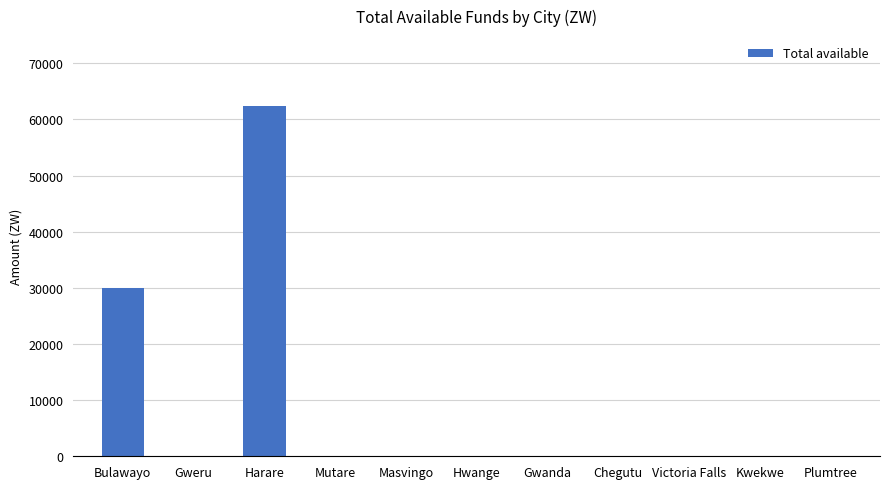

What is the maximum value shown in the chart?

62353.4